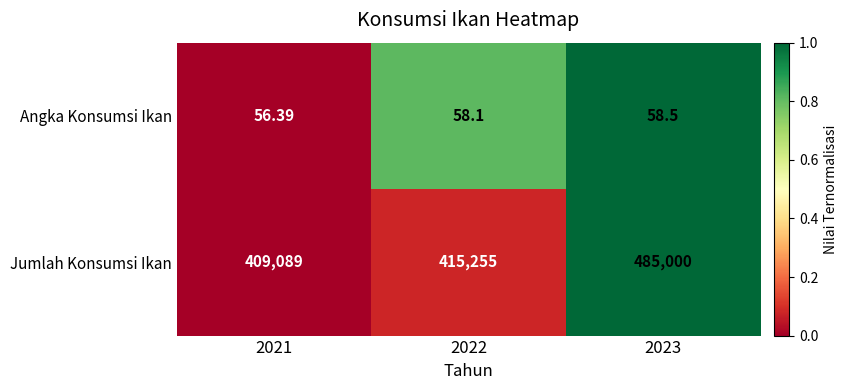

Rank the series by their maximum value, from lowest to highest.

Angka Konsumsi Ikan, Jumlah Konsumsi Ikan